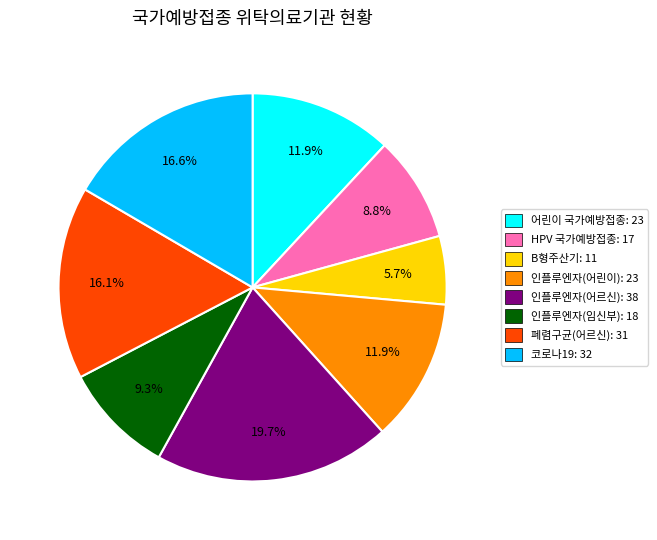

The 코로나19 slice represents 28% of the pie. True or false?

False